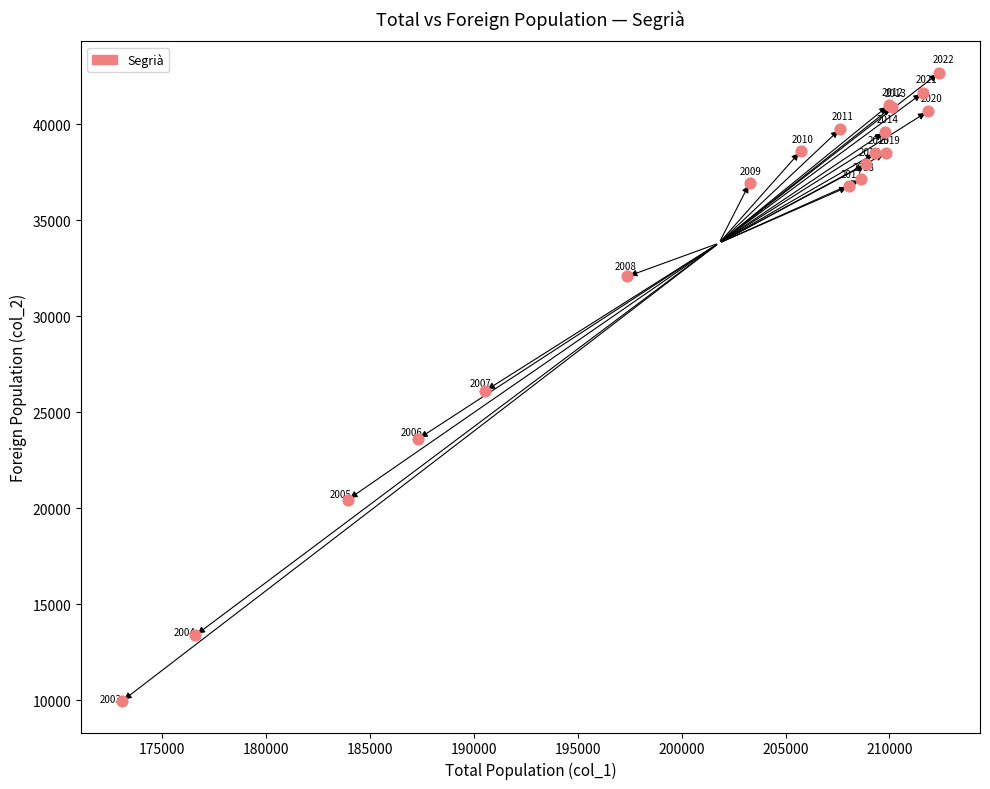

What Y value in the scatter plot is closest to 26320?

26118